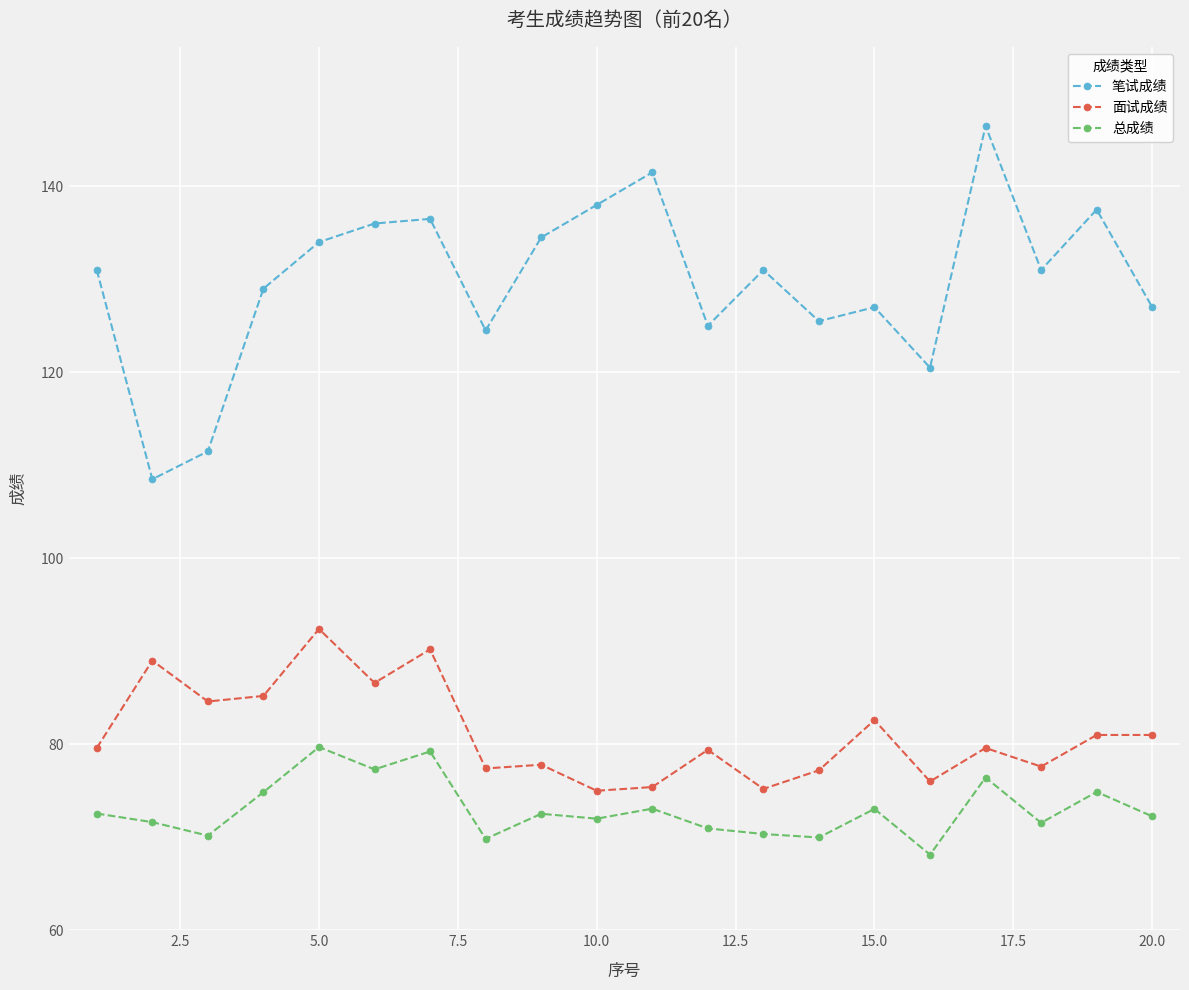

What is the average value of the 笔试成绩 series?

129.8